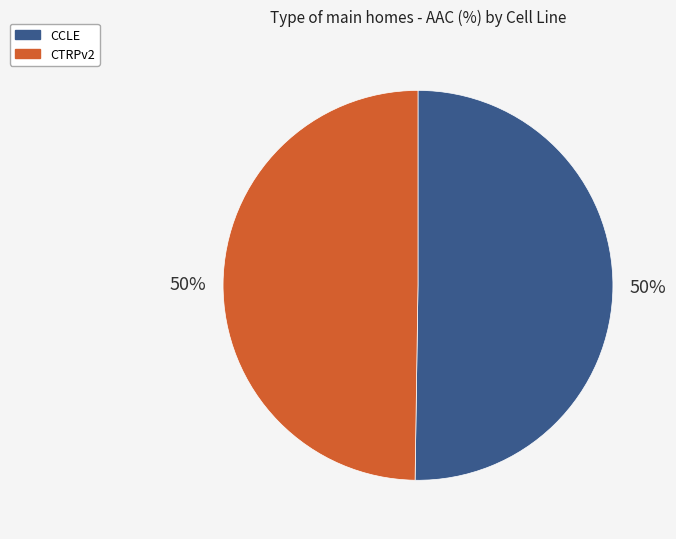

Approximately how many times larger is the value at CCLE compared to CTRPv2?

1.0